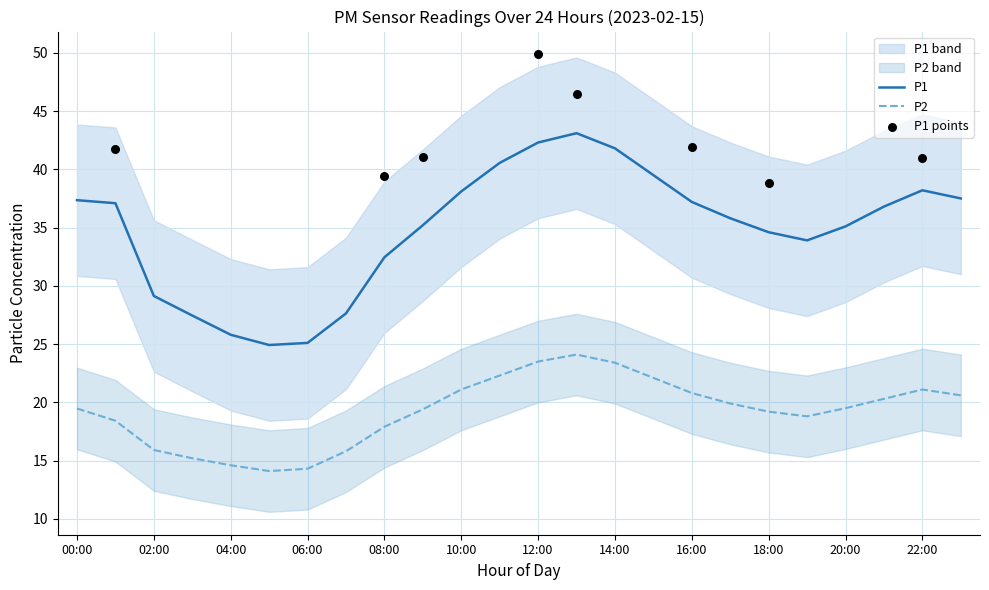

At which category is the sum across all series the highest?

13:00